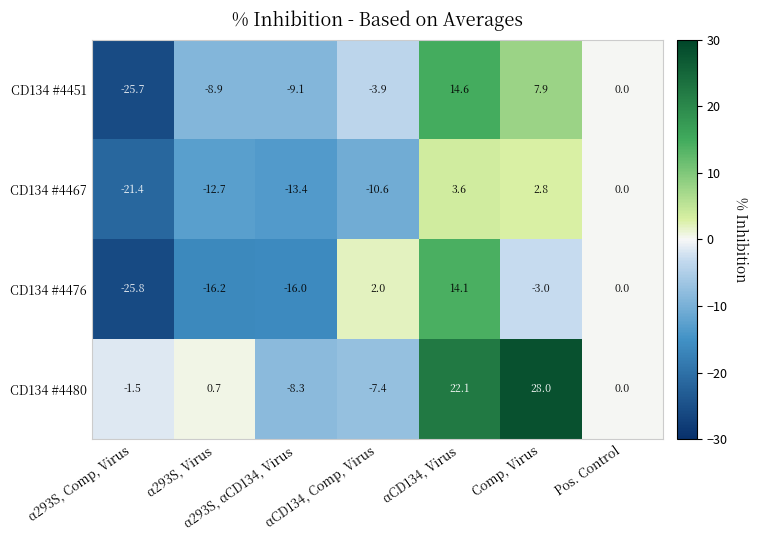

What is the maximum value for CD134 #4451?

14.6